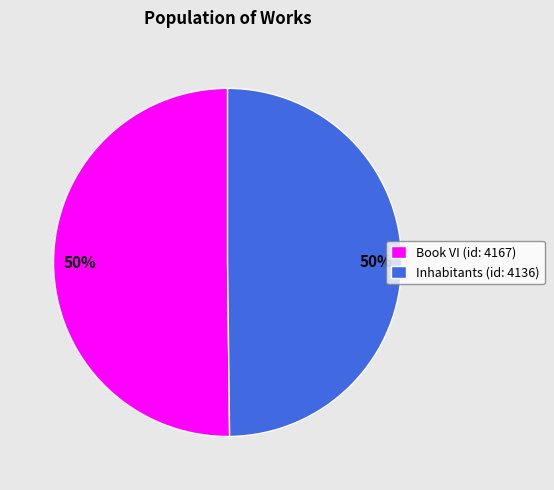

To the nearest percent, what percentage of the pie is Book VI (id: 4167)?

50%